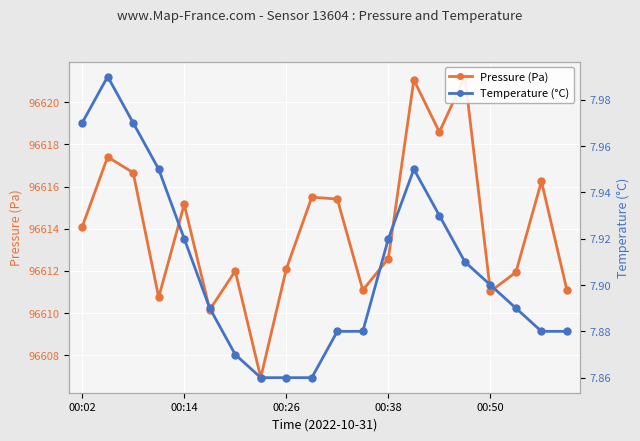

Rank the series at 00:38 from lowest to highest value.

temperature, pressure